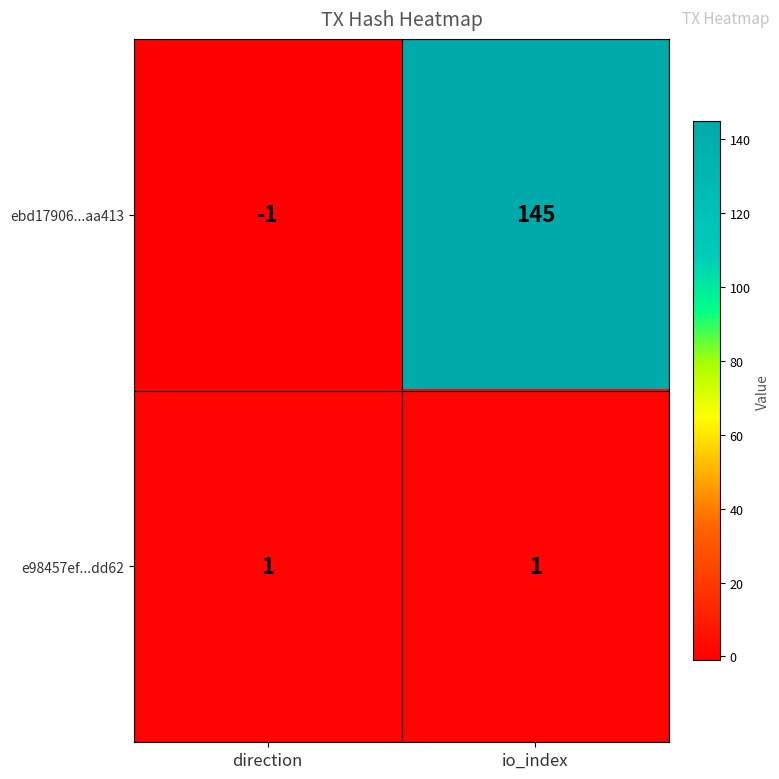

What is the spread (max minus min) of values at io_index?

144